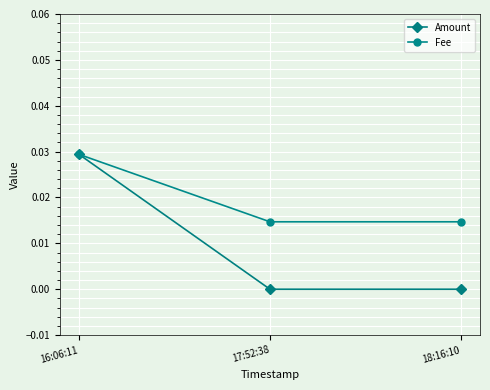

What is the label of the 1st point from the right?

18:16:10